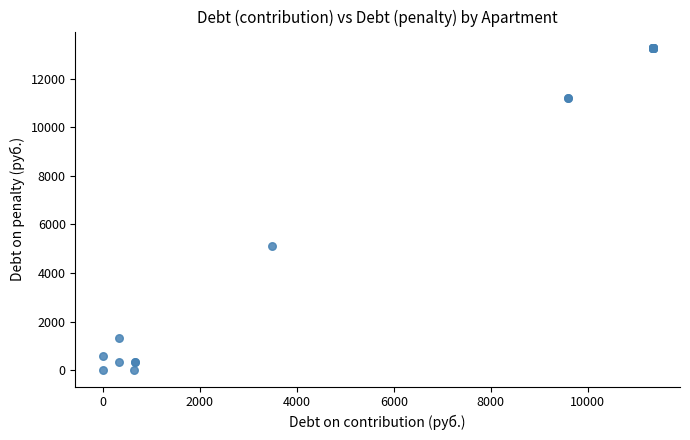

What Y value in the scatter plot is closest to 6633?

5122.6